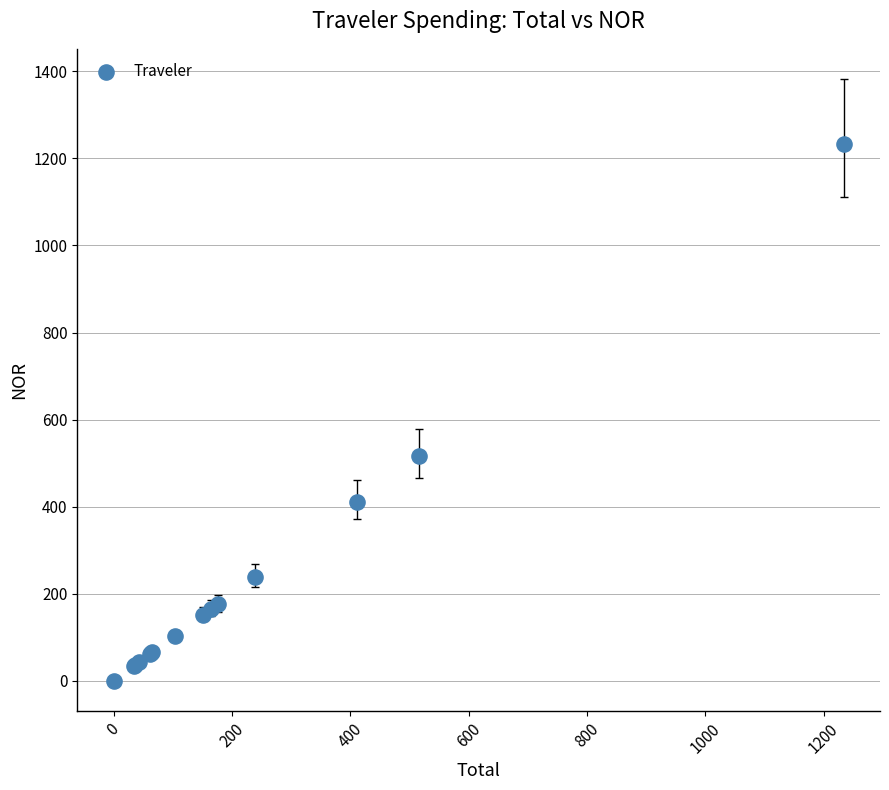

What Y value in the scatter plot is closest to 616?

515.9